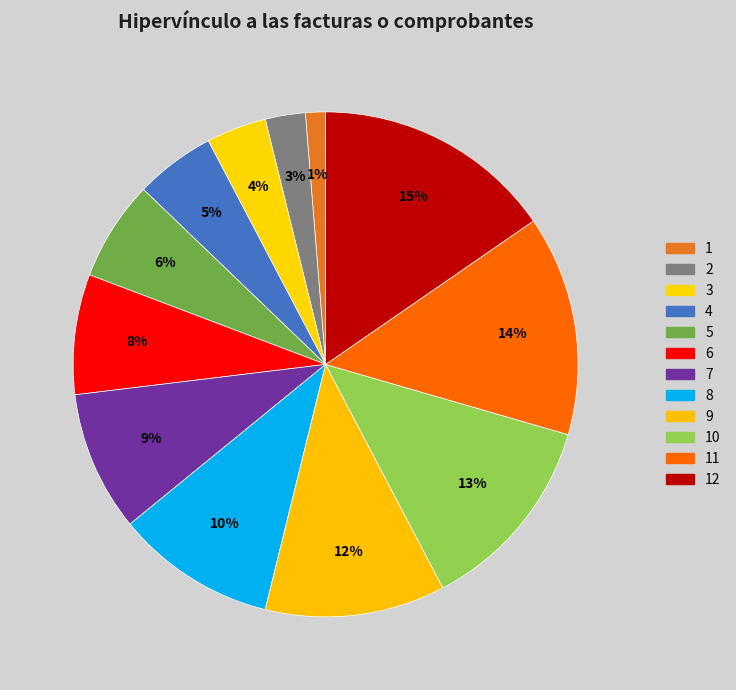

Is there any slice that represents more than half of the pie?

No